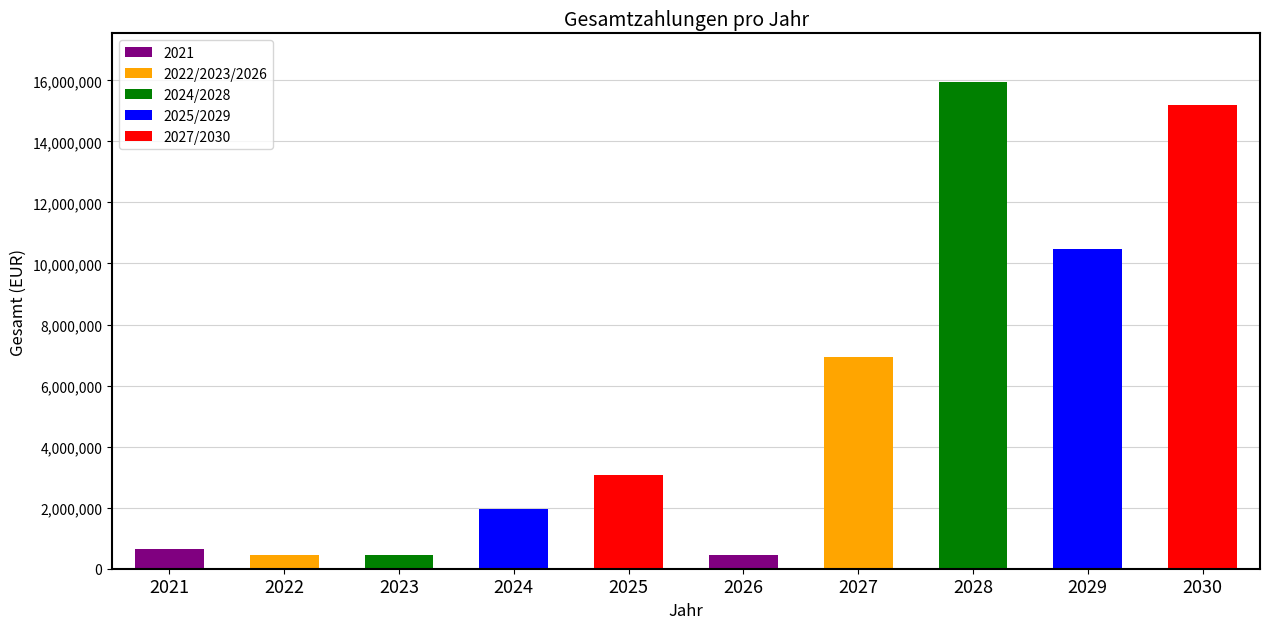

What is the maximum value shown in the chart?

15945374.5